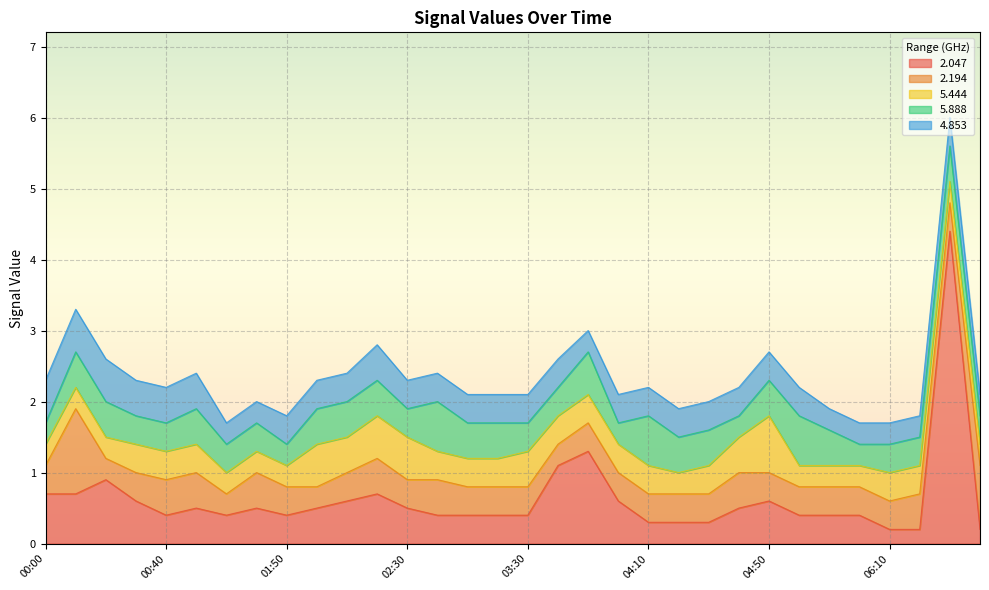

What is the sum of the 5.444 values at 2014/03/21 04:00 and 2014/03/21 00:20?

0.7